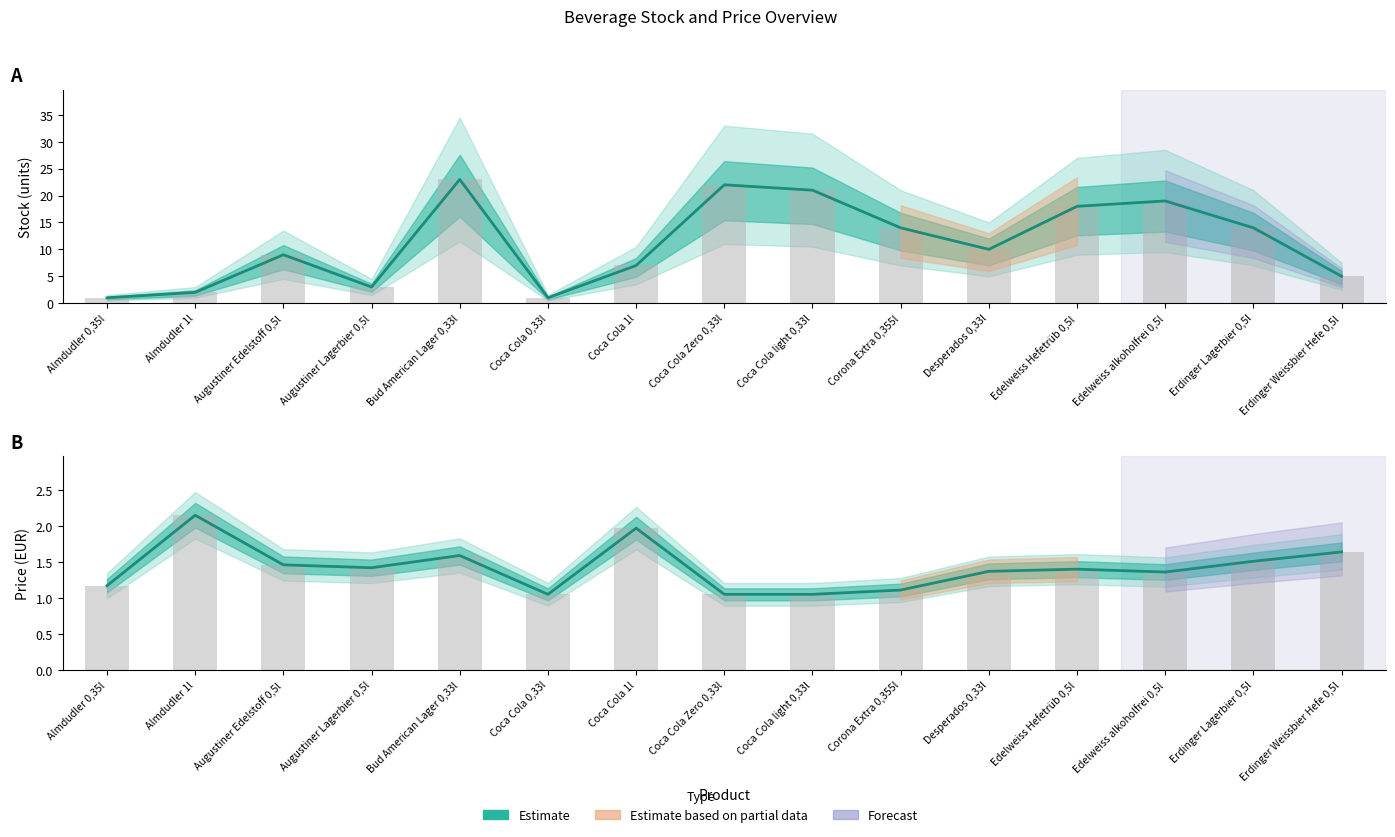

Reading left to right, extract all data points from this chart.

Almdudler 0,35l=1.2	Almdudler 1l=2.1	Augustiner Edelstoff 0,5l=1.5	Augustiner Lagerbier 0,5l=1.4	Bud American Lager 0,33l=1.6	Coca Cola 0,33l=1.1	Coca Cola 1l=2.0	Coca Cola Zero 0,33l=1.1	Coca Cola light 0,33l=1.1	Corona Extra 0,355l=1.1	Desperados 0,33l=1.4	Edelweiss Hefetrüb 0,5l=1.4	Edelweiss alkoholfrei 0,5l=1.4	Erdinger Lagerbier 0,5l=1.5	Erdinger Weissbier Hefe 0,5l=1.6